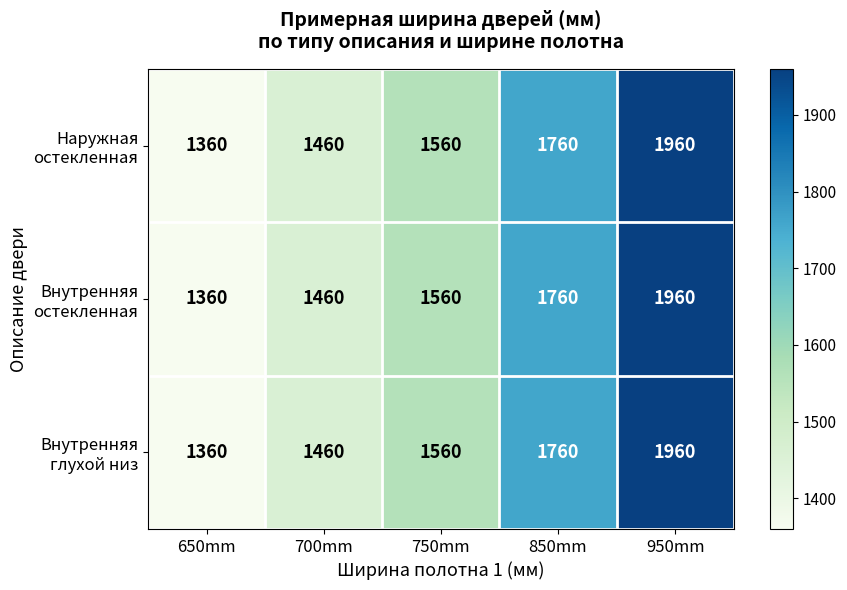

At which category is the sum across all series the highest?

950mm